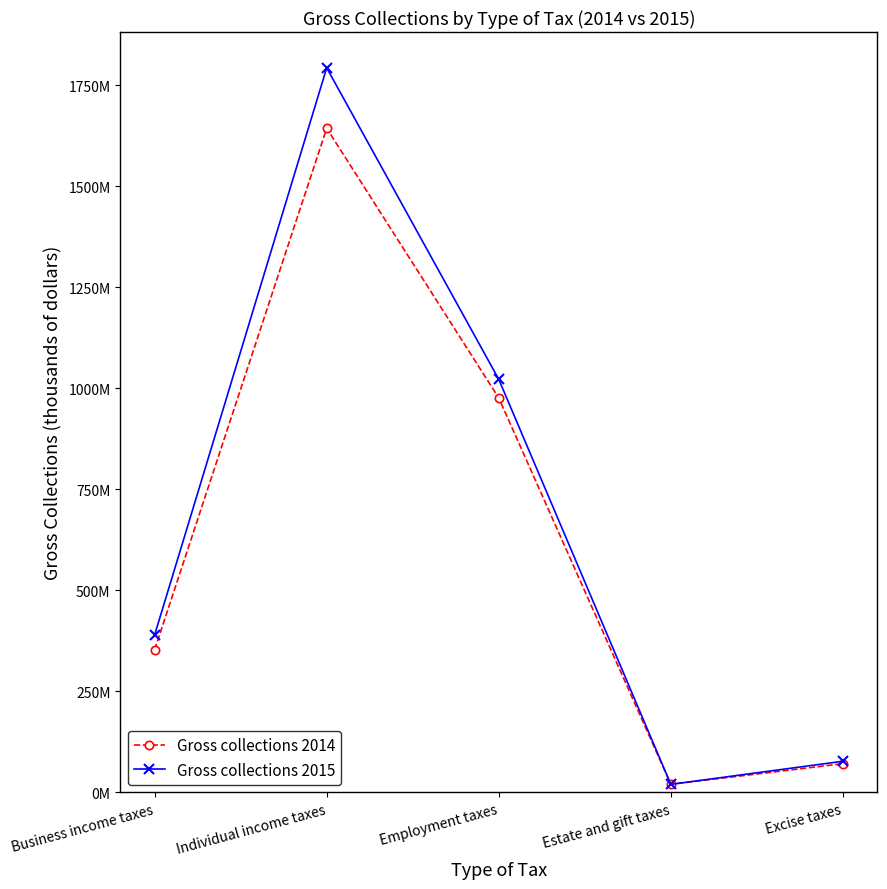

What is the average value of the Gross collections 2015 series?

660535452